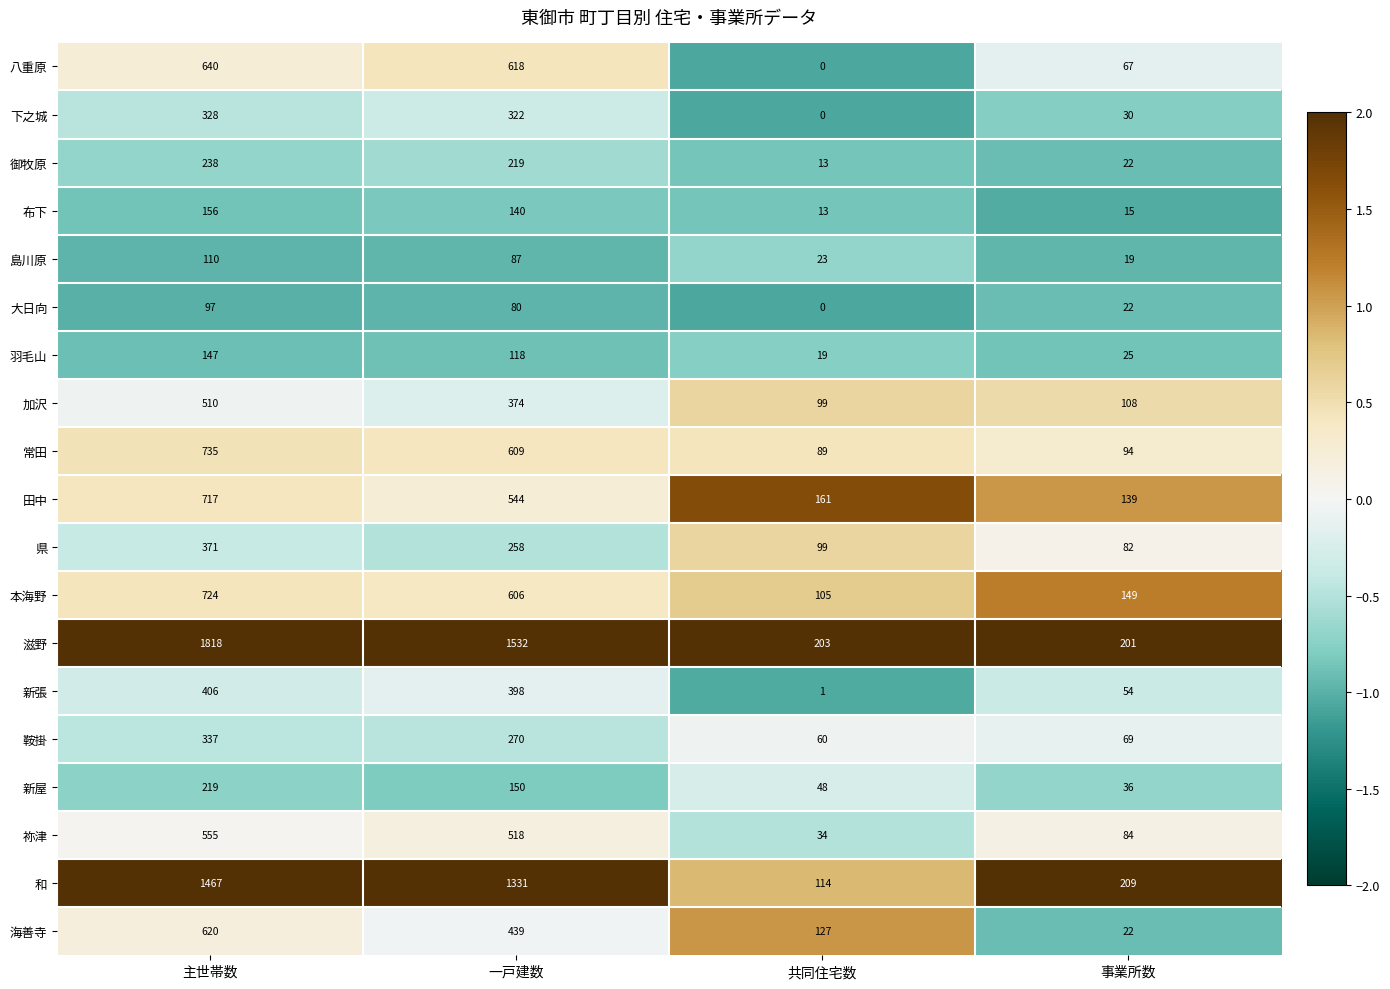

List the series in order of their peak value, highest first.

滋野, 和, 常田, 本海野, 田中, 八重原, 海善寺, 祢津, 加沢, 新張, 県, 鞍掛, 下之城, 御牧原, 新屋, 布下, 羽毛山, 島川原, 大日向